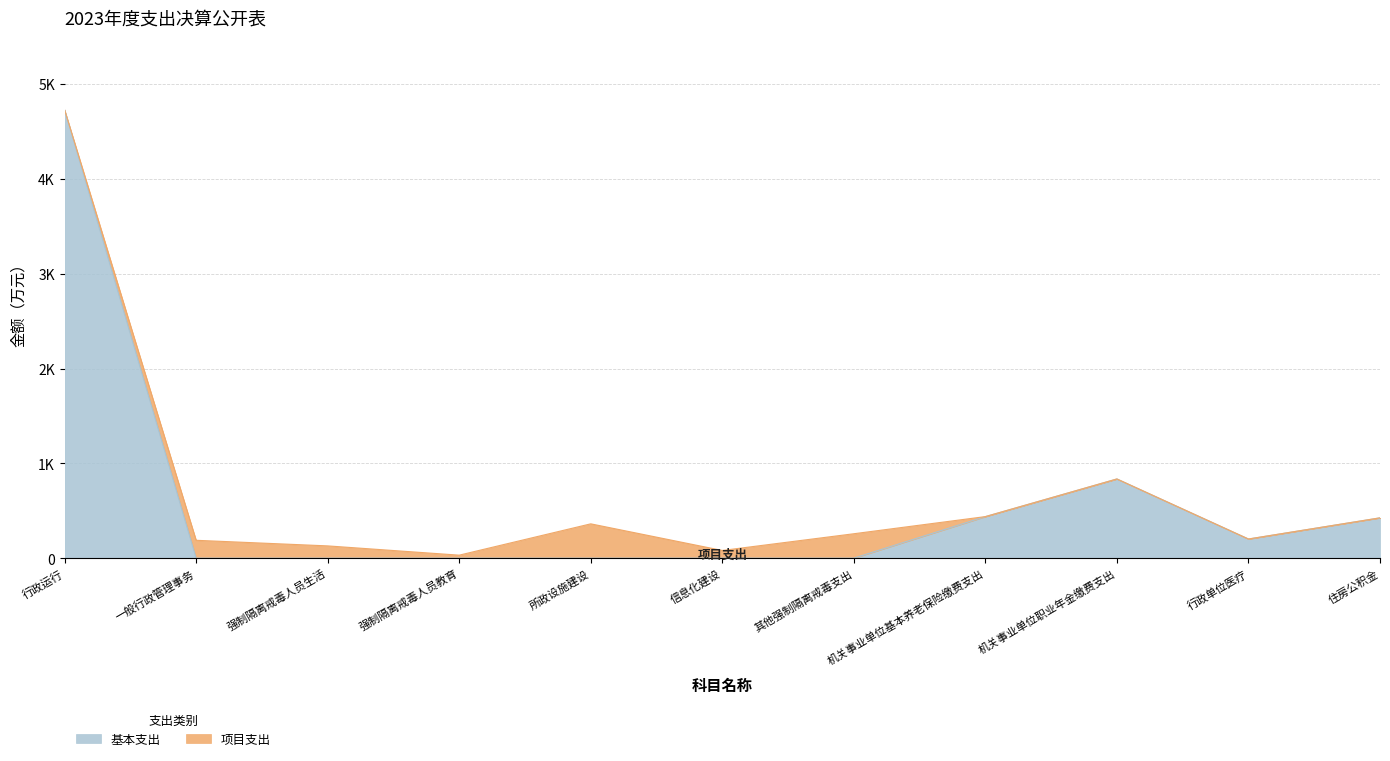

True or false: 经营支出 and 基本支出 intersect in this chart.

False